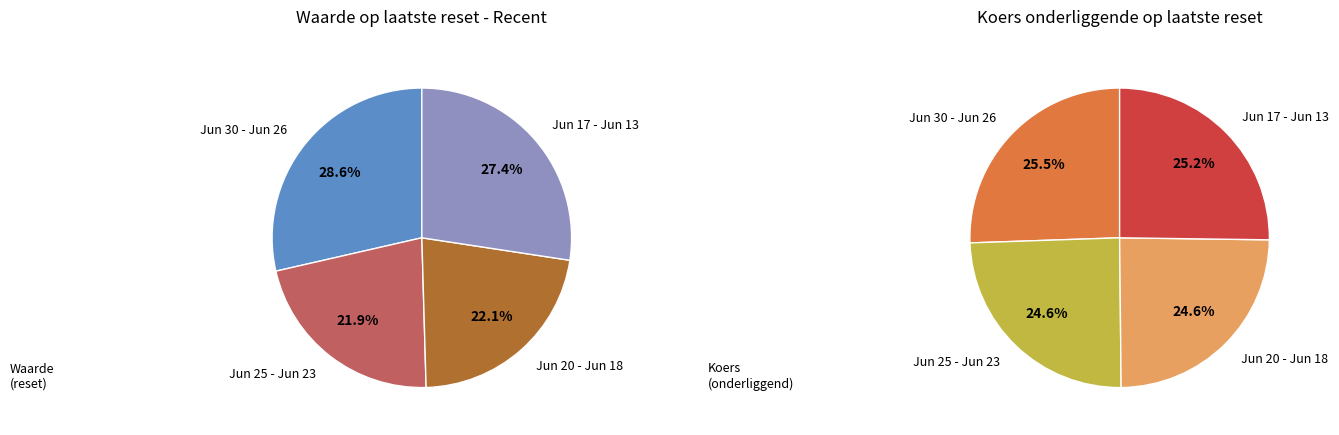

Approximately how many times larger is the value at 2025-06-13 compared to 2025-06-26?

1.1